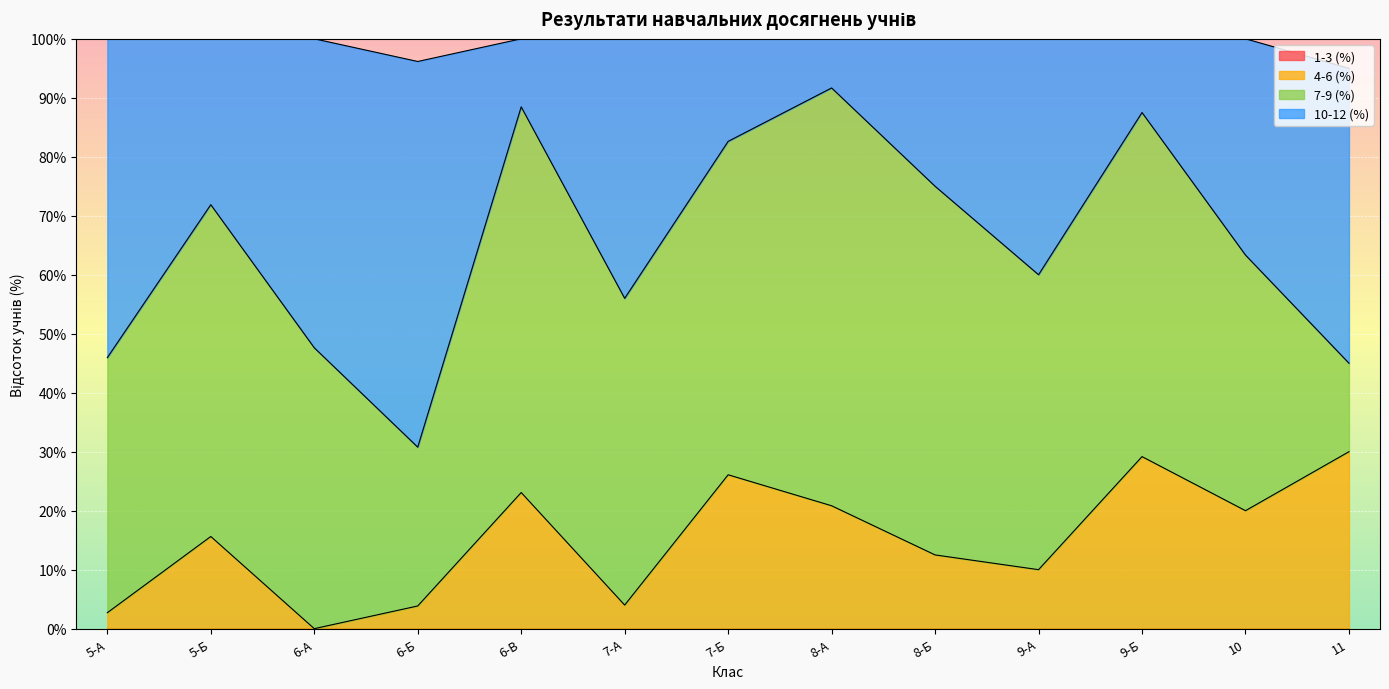

The 4-6 (%) series shows 30.0 at 11. True or false?

True